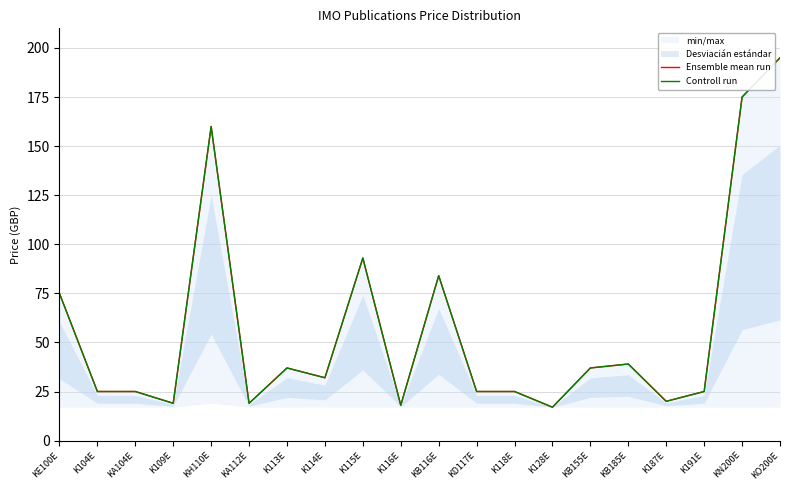

How many lines are shown in the chart?

2